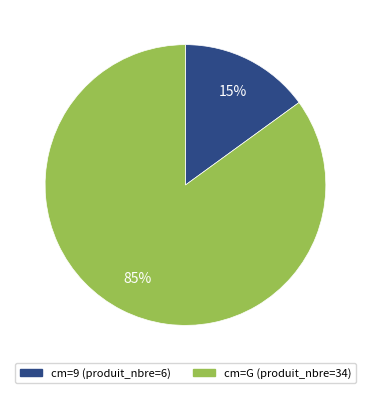

Count the number of slices in the pie.

2